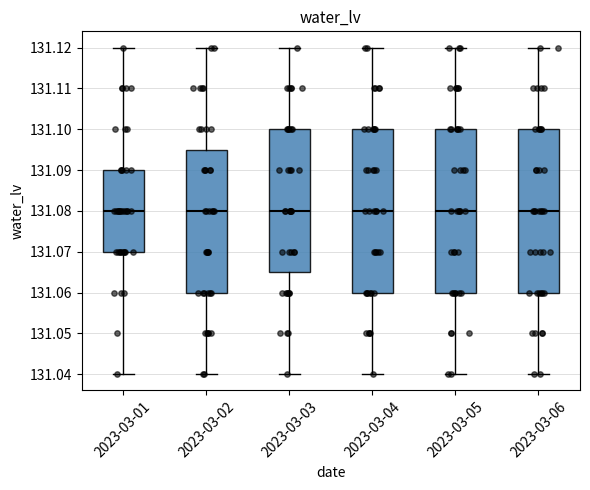

Reading left to right, read every box against the y-axis: the position of its median line, the range the box covers, and the ends of its whiskers. The values are not printed on the chart, so give them approximately, as read against the axis.

2023-03-01: median 131.080, box 131.070 to 131.090, whiskers 131.040 to 131.120
2023-03-02: median 131.080, box 131.060 to 131.095, whiskers 131.040 to 131.120
2023-03-03: median 131.080, box 131.065 to 131.100, whiskers 131.040 to 131.120
2023-03-04: median 131.080, box 131.060 to 131.100, whiskers 131.040 to 131.120
2023-03-05: median 131.080, box 131.060 to 131.100, whiskers 131.040 to 131.120
2023-03-06: median 131.080, box 131.060 to 131.100, whiskers 131.040 to 131.120